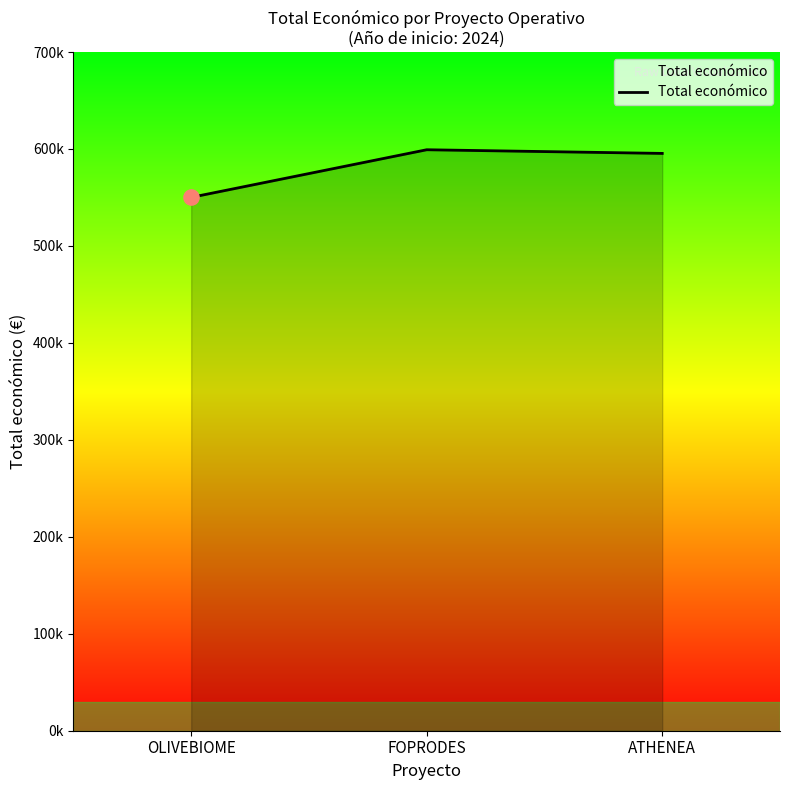

What is the change in value from OLIVEBIOME to FOPRODES?

+49100